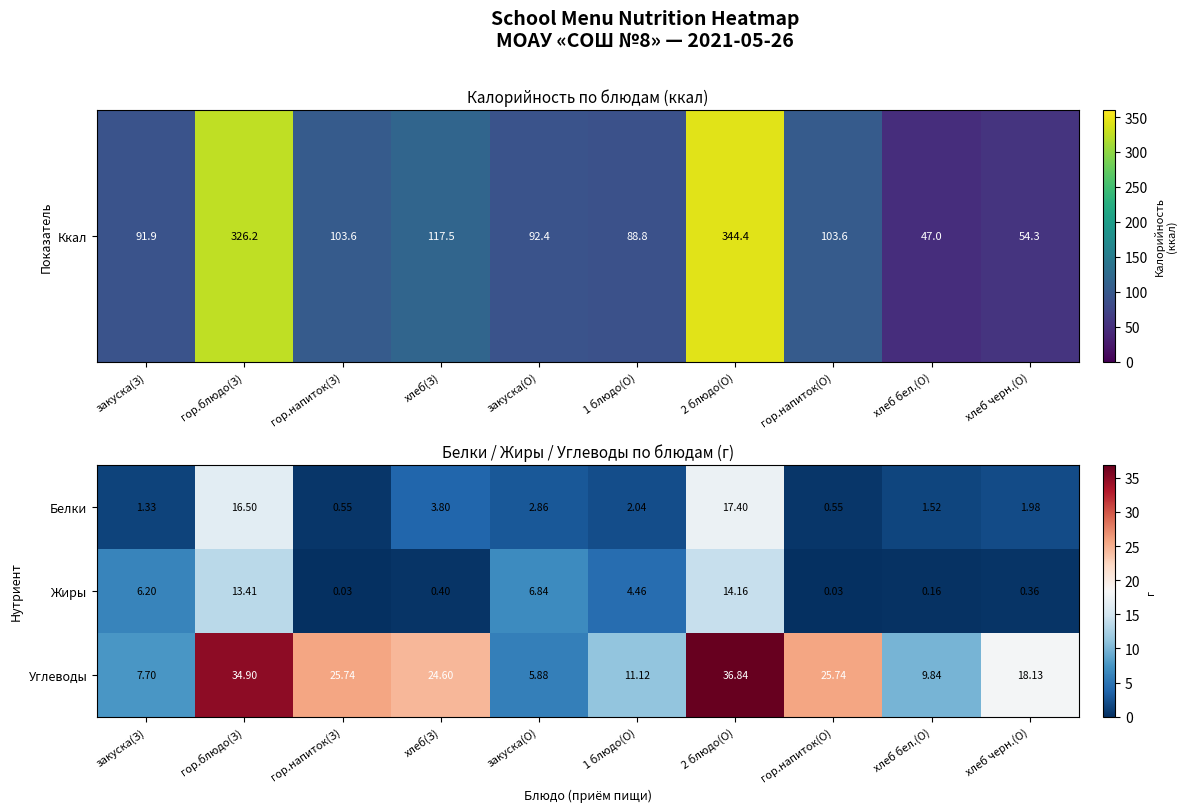

Rank the series by their maximum value, from highest to lowest.

Углеводы, Белки, Жиры